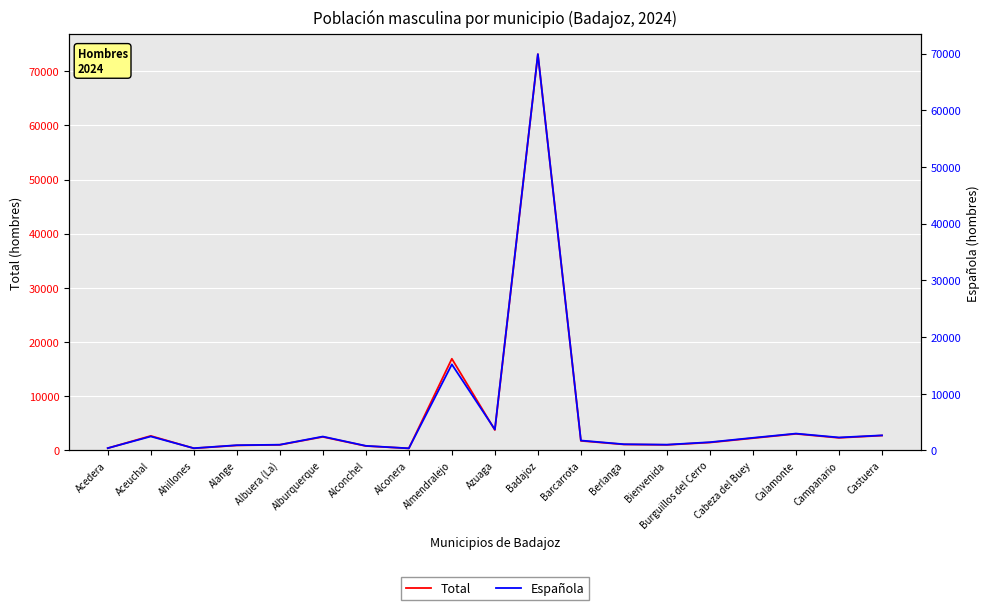

Reading right to left, list all the values displayed in this chart.

Total: Castuera=2748	Campanario=2326	Calamonte=3060	Cabeza del Buey=2265	Burguillos del Cerro=1465	Bienvenida=1029	Berlanga=1107	Barcarrota=1768	Badajoz=73148	Azuaga=3774	Almendralejo=16923	Alconera=382	Alconchel=819	Alburquerque=2502	Albuera (La)=1035	Alange=930	Ahillones=397	Aceuchal=2684	Acedera=414
Española: Castuera=2660	Campanario=2287	Calamonte=2975	Cabeza del Buey=2225	Burguillos del Cerro=1454	Bienvenida=1017	Berlanga=1094	Barcarrota=1752	Badajoz=69912	Azuaga=3703	Almendralejo=15180	Alconera=371	Alconchel=811	Alburquerque=2451	Albuera (La)=1009	Alange=922	Ahillones=395	Aceuchal=2469	Acedera=404